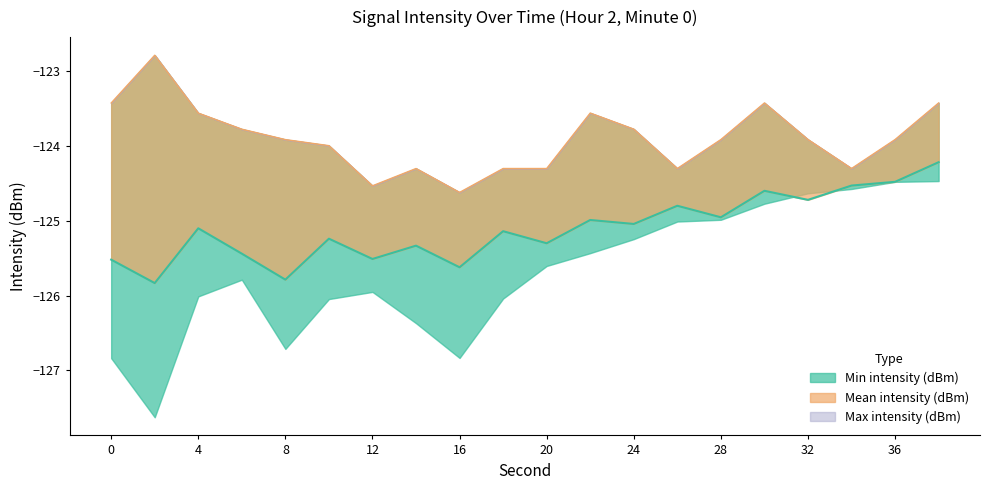

What is the difference between the Mean intensity (dBm) values at 12 and 26?

0.7